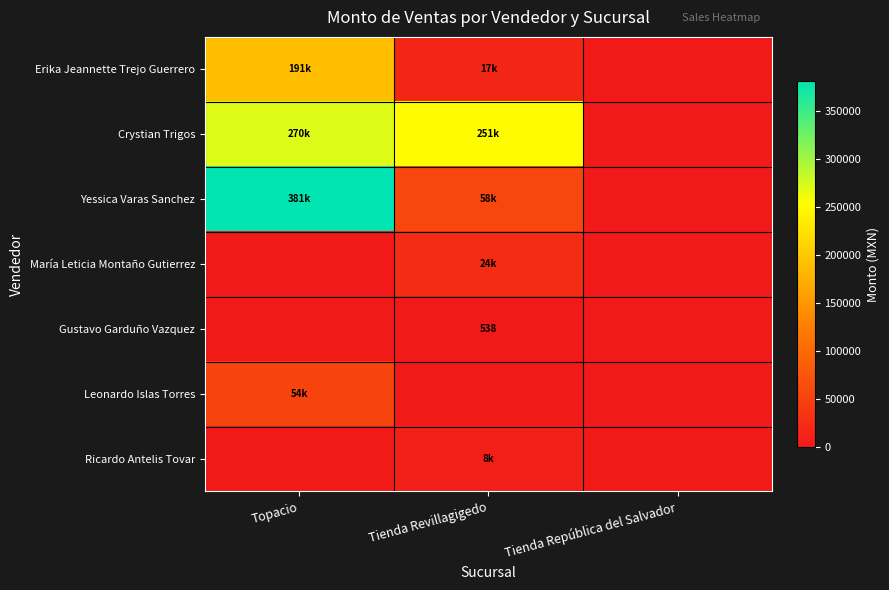

Where is Yessica Varas Sanchez nearest to the value 190400?

Tienda Revillagigedo